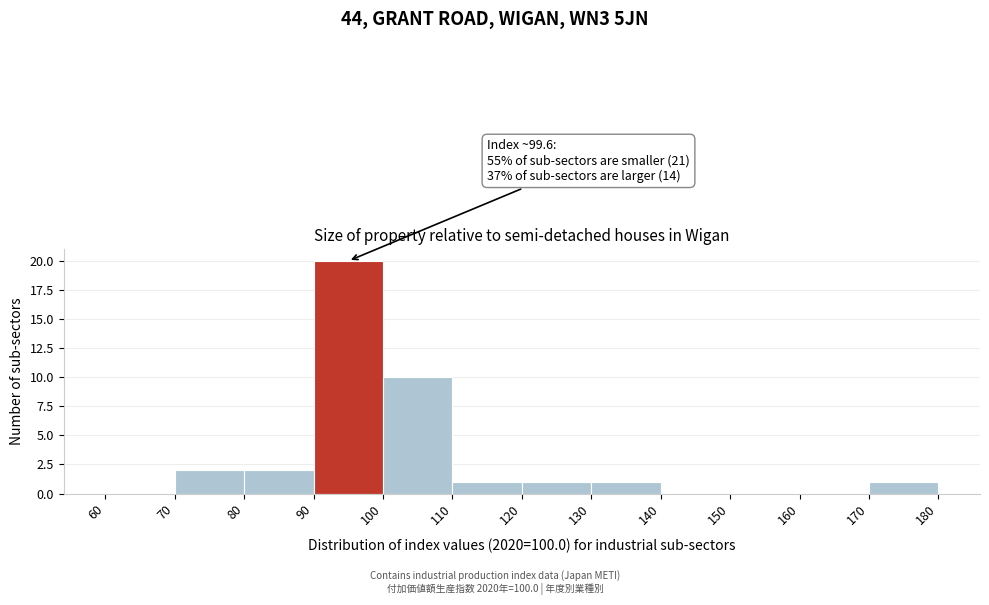

Which range on the x-axis has the tallest bar?

90 to 100